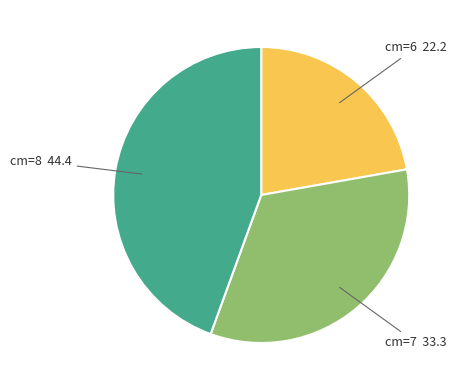

How many segments does this pie chart have?

3